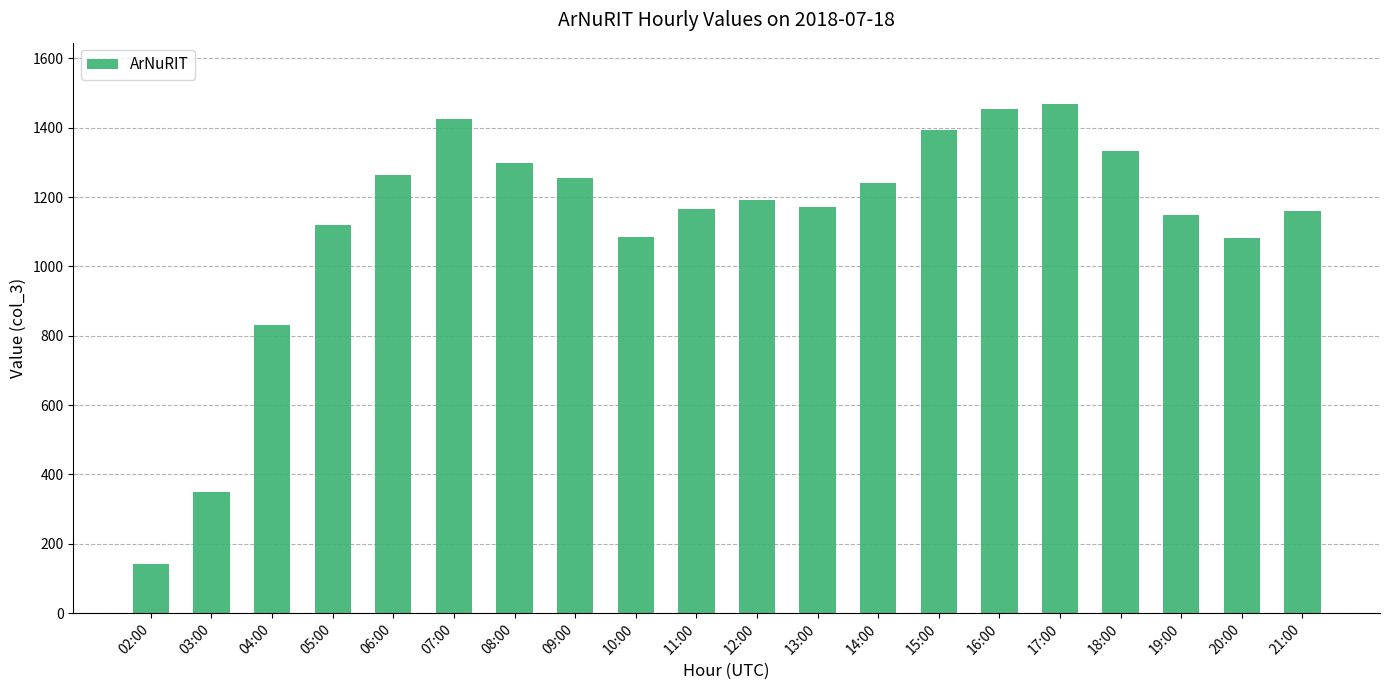

Is it true that the value at 16:00 is 2478?

False